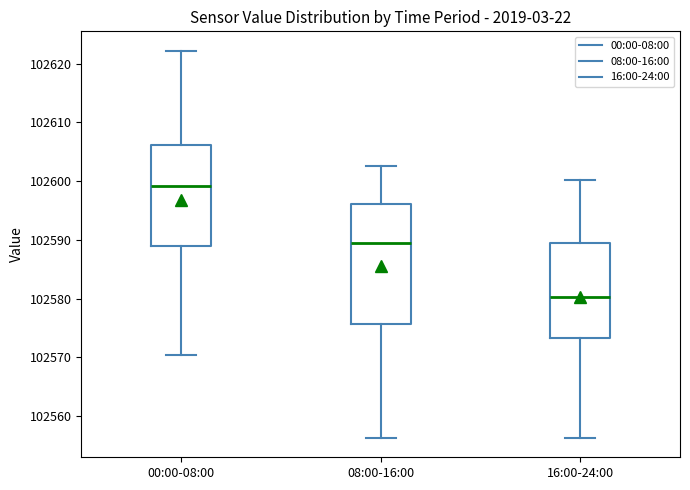

Reading left to right, read every box against the y-axis: the position of its median line, the range the box covers, and the ends of its whiskers. The values are not printed on the chart, so give them approximately, as read against the axis.

00:00-08:00: median 102599, box 102589 to 102606, whiskers 102570 to 102622
08:00-16:00: median 102590, box 102576 to 102596, whiskers 102556 to 102603
16:00-24:00: median 102580, box 102573 to 102590, whiskers 102556 to 102600